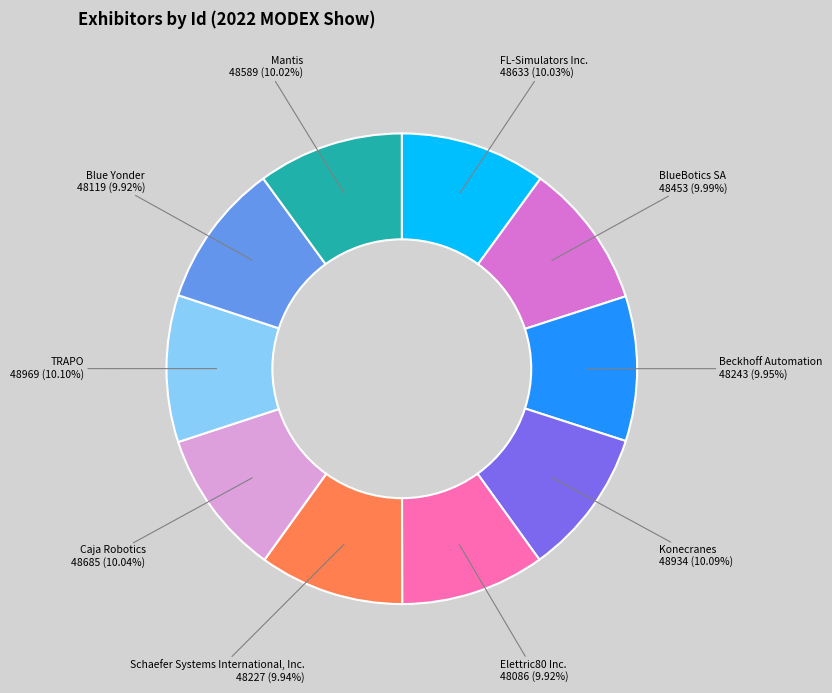

What is the ratio of the value at TRAPO to the value at BlueBotics SA?

1.0